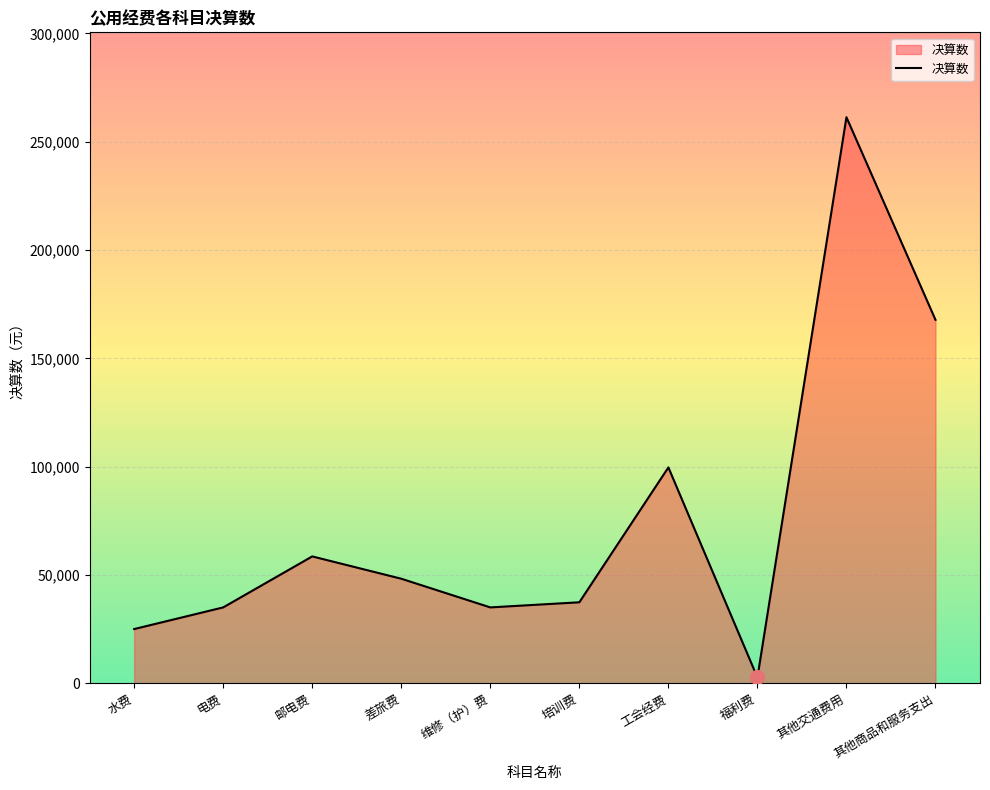

What is the ratio of the value at 其他交通费用 to the value at 维修（护）费?

7.5